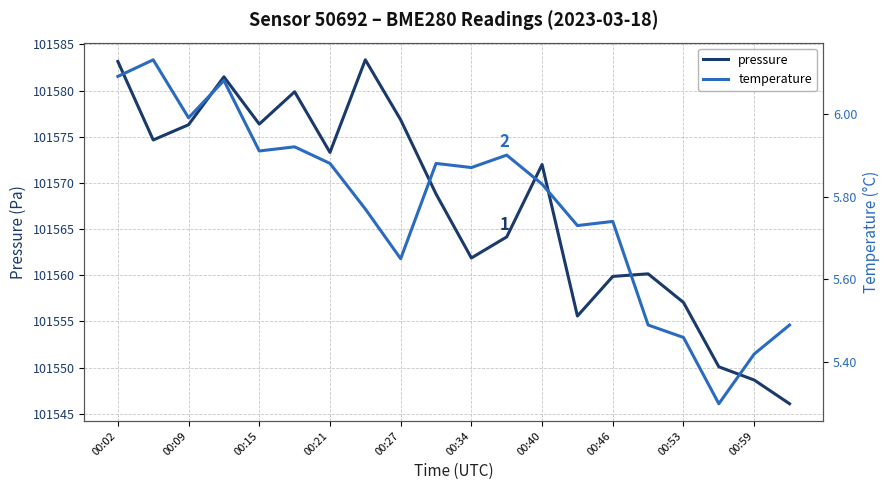

In pressure, how many points are lower than both neighbors (excluding endpoints)?

5